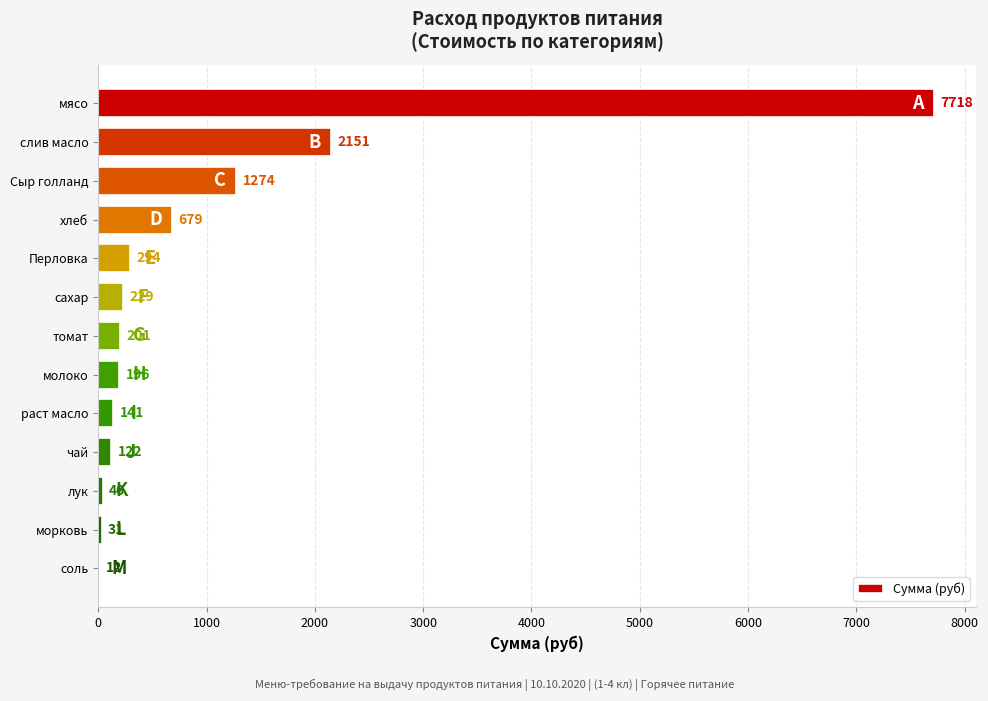

What is the greatest value displayed?

7717.5